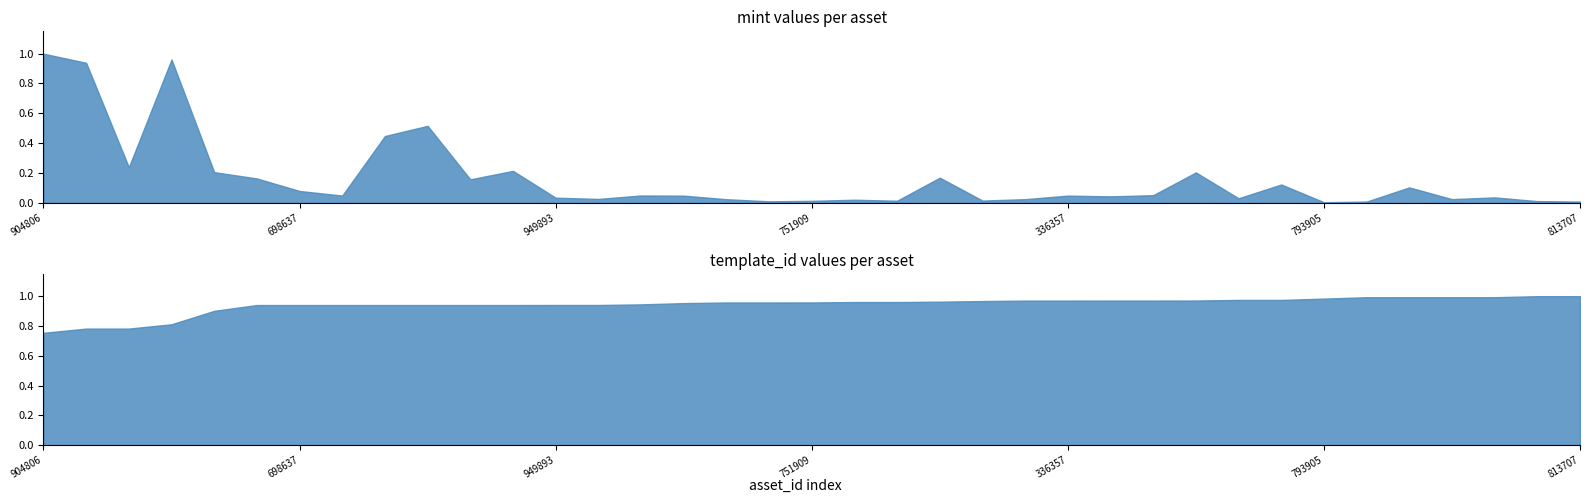

Between 1099921793905 and 1099912083704, which is larger?

1099912083704